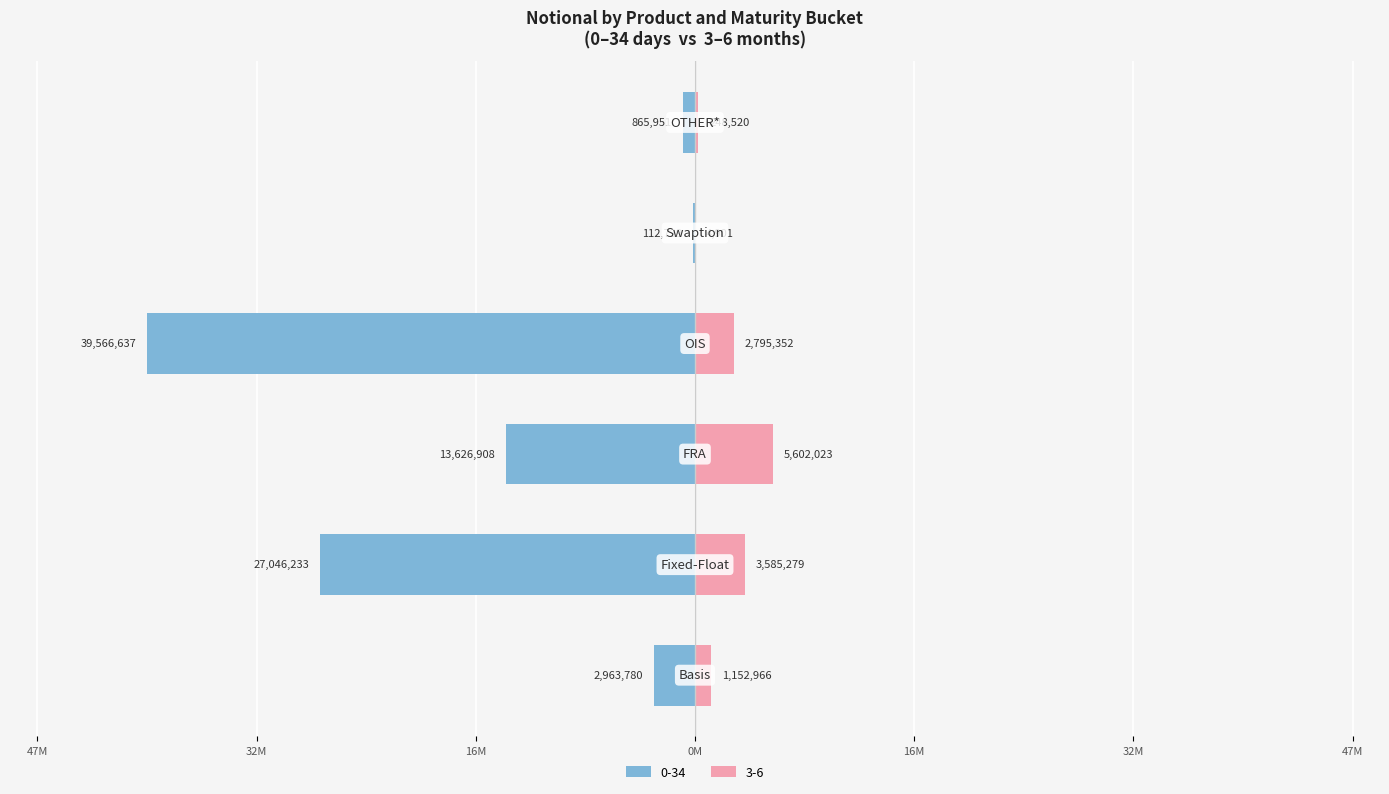

What is the maximum value for 3-6?

5602023